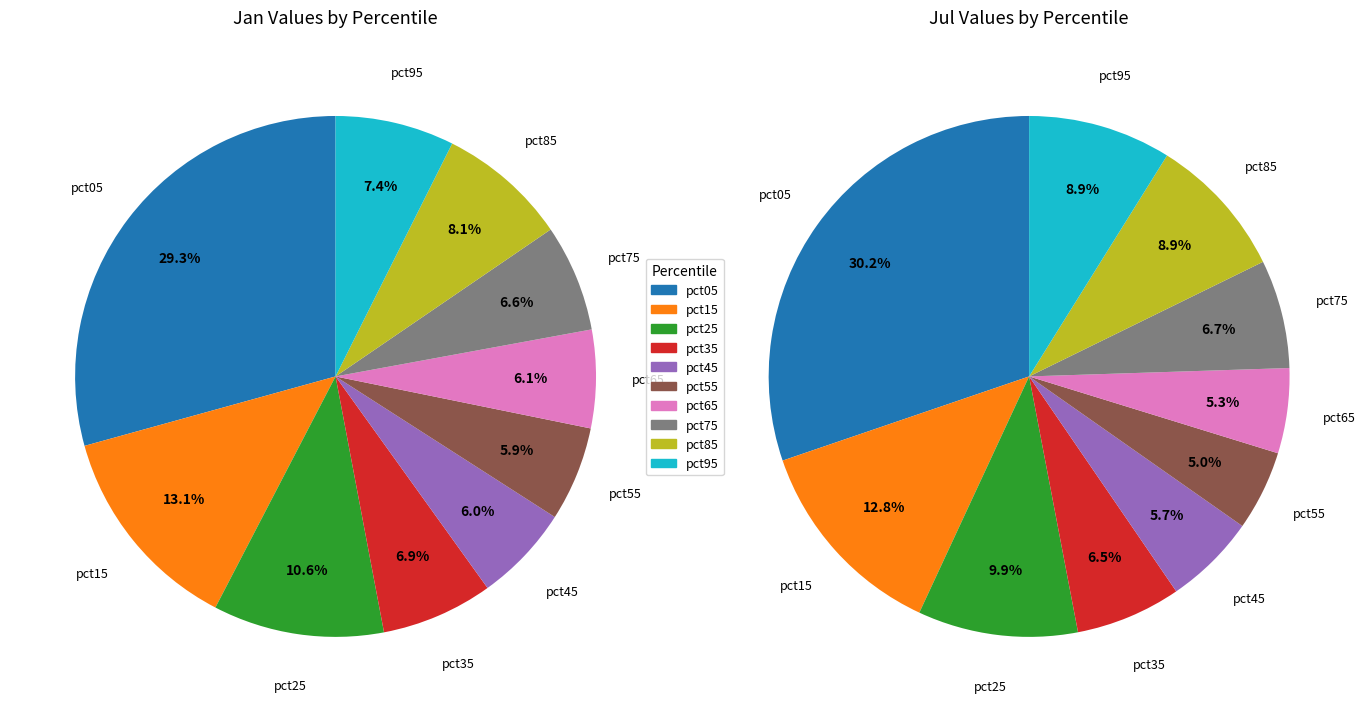

Count the number of slices in the pie.

10